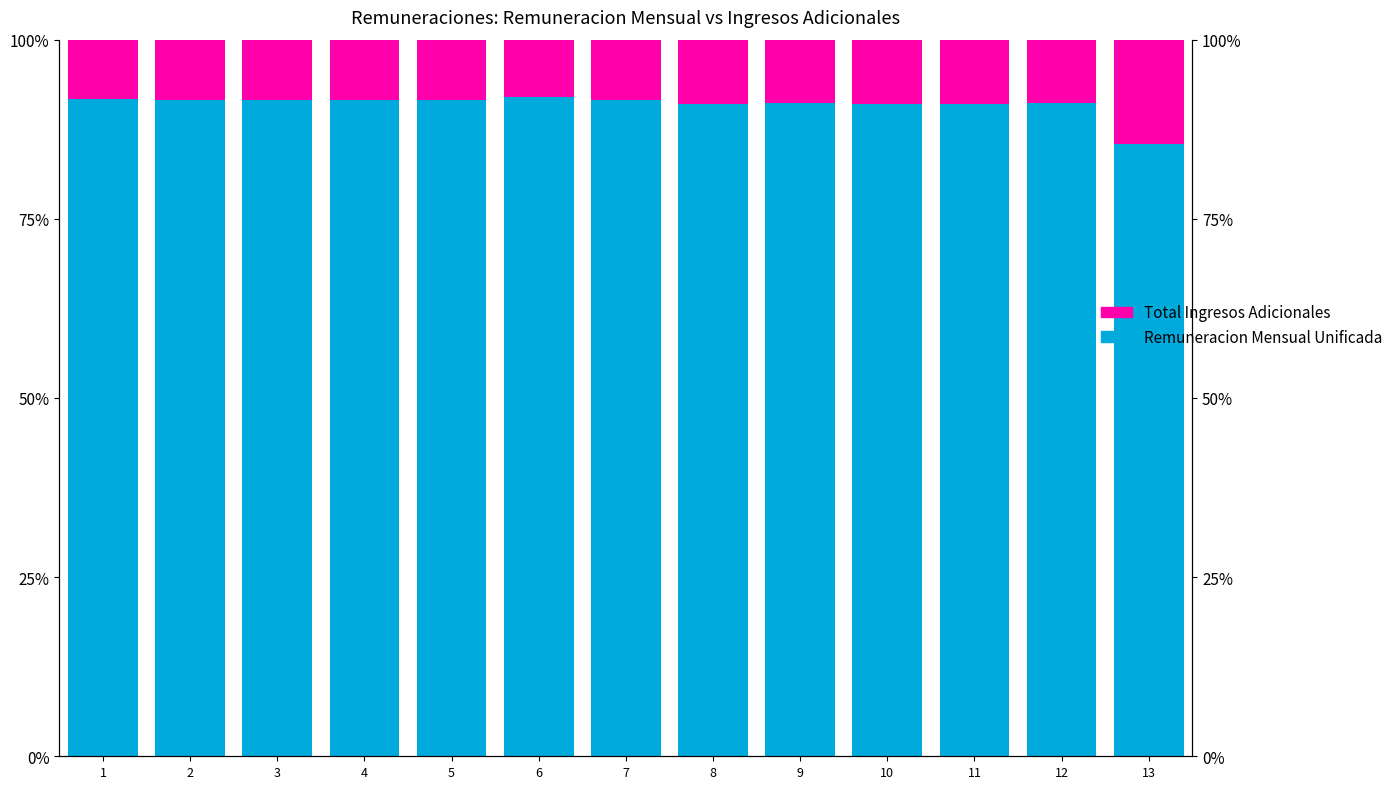

What is the sum of all Remuneracion Mensual Unificada values?

1182.4